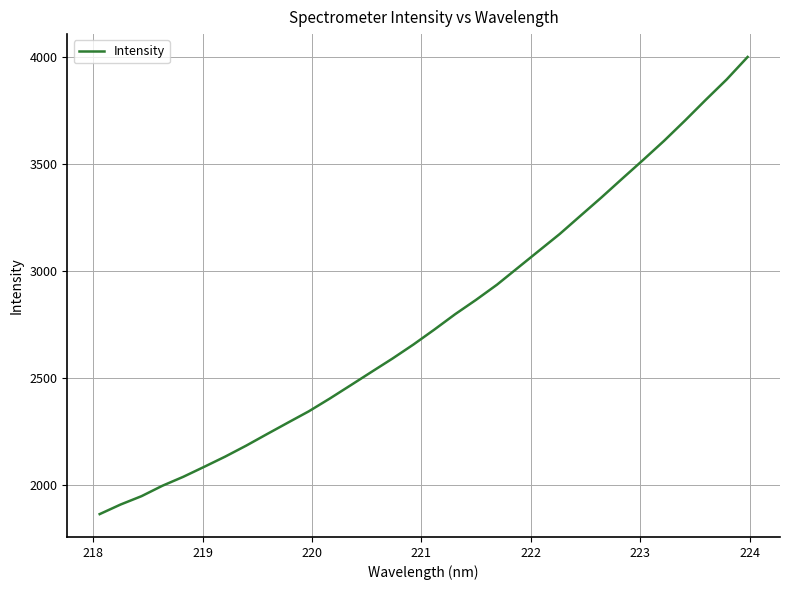

What is the difference between the maximum and minimum values?

2137.7